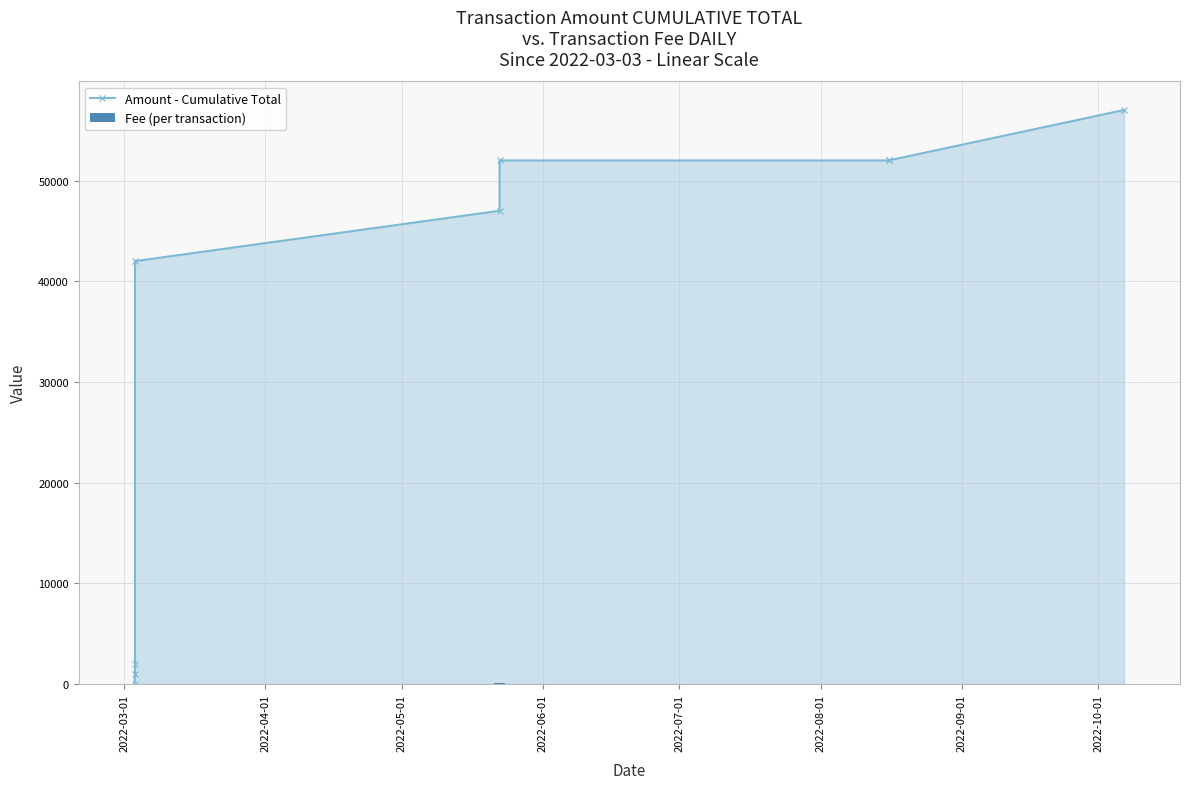

Which series has the largest total across all categories?

Amount - Cumulative Total